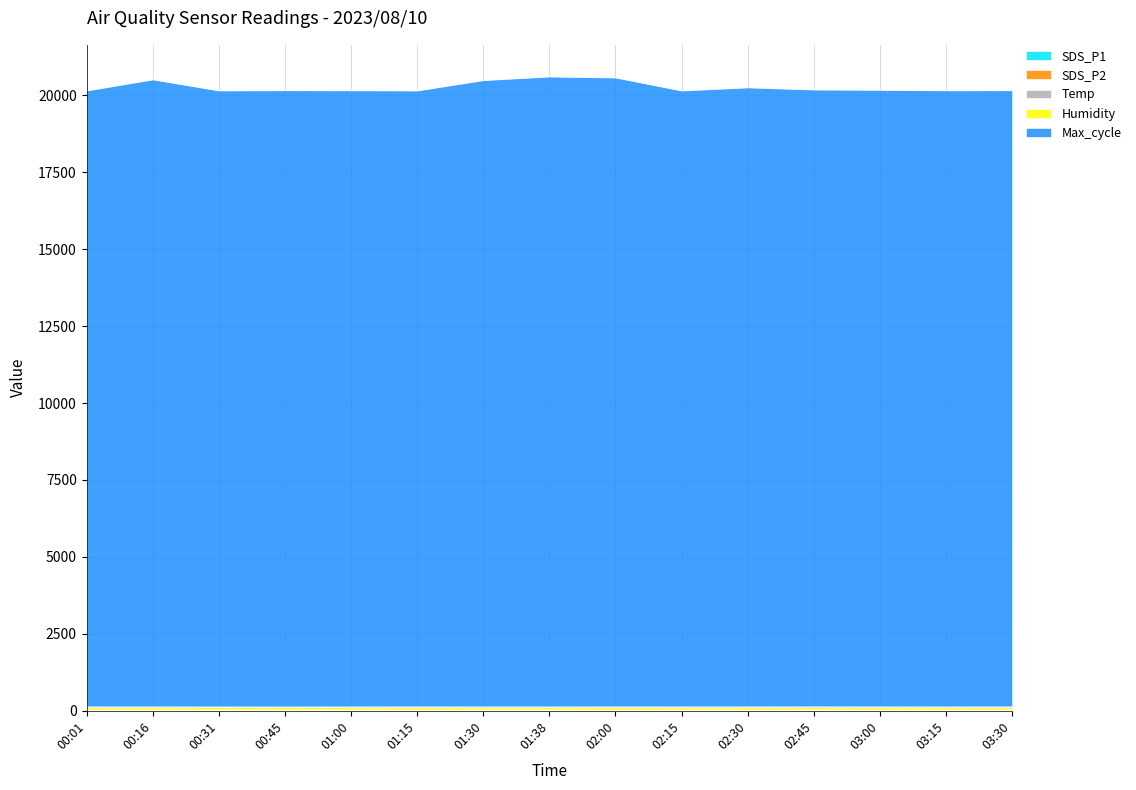

The Temp series shows 15.8 at 02:00. True or false?

True